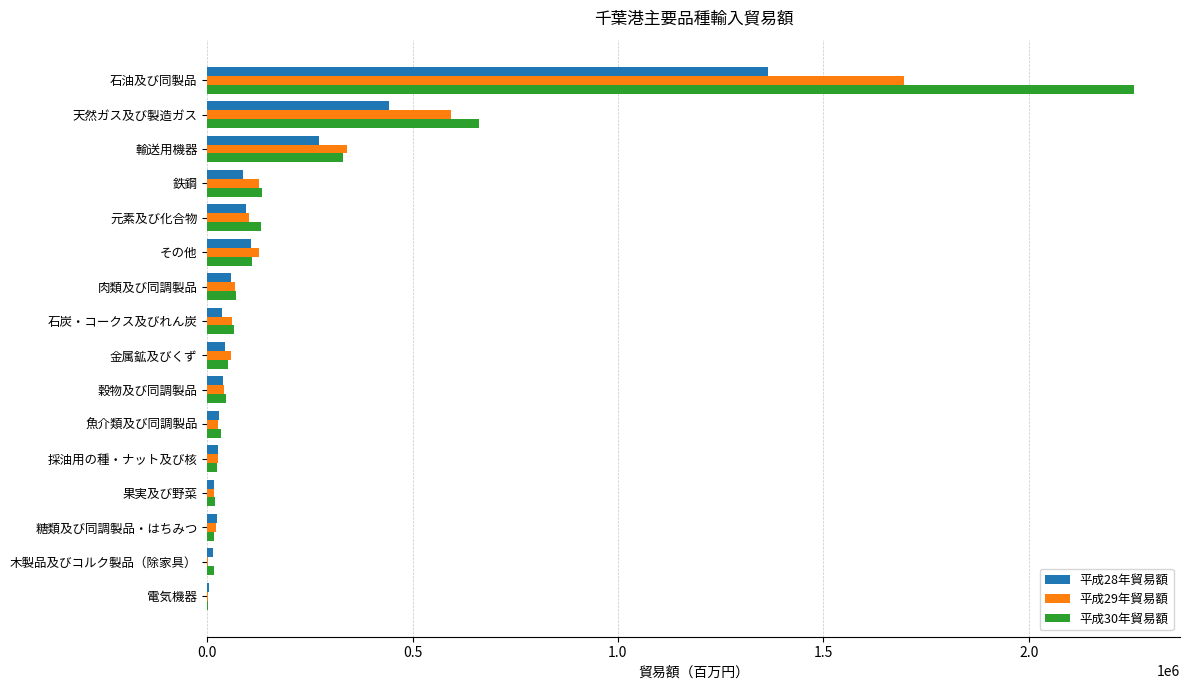

The value of 平成28年貿易額 at 天然ガス及び製造ガス is 441586.8. True or false?

True